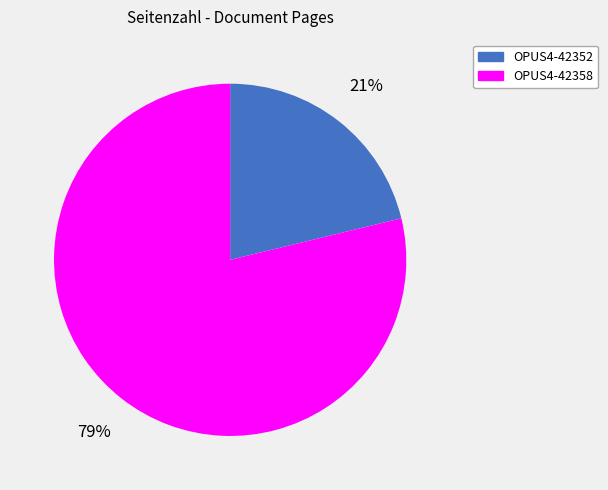

Rank the categories by value from lowest to highest.

OPUS4-42352, OPUS4-42358